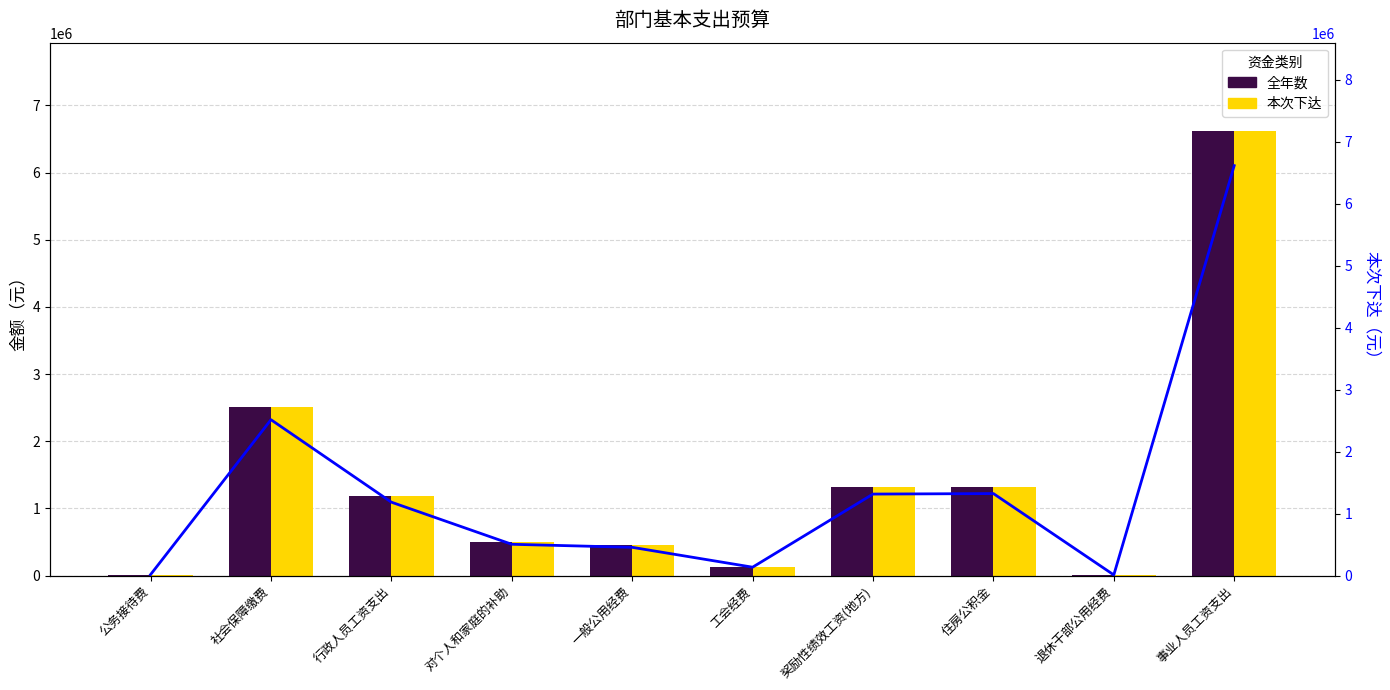

How many data points in 全年数 are above 1183236?

4